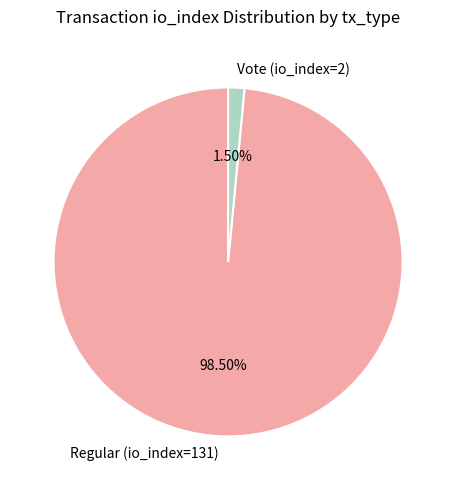

Rank the categories by value from lowest to highest.

Vote (io_index=2), Regular (io_index=131)